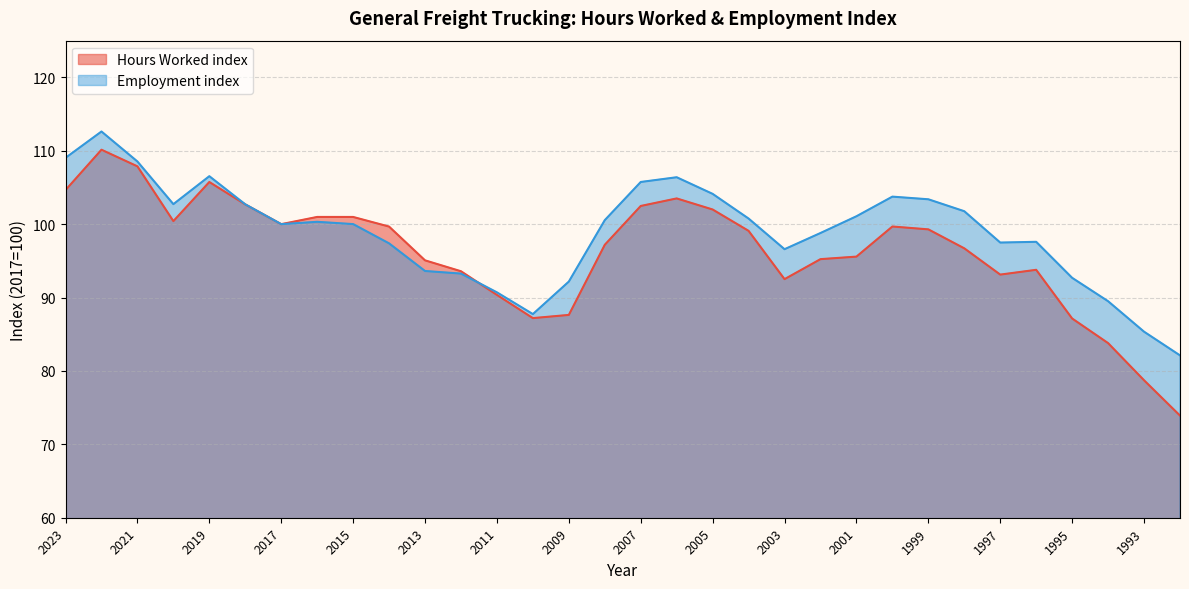

How many data points in Hours Worked index are less than 99?

16